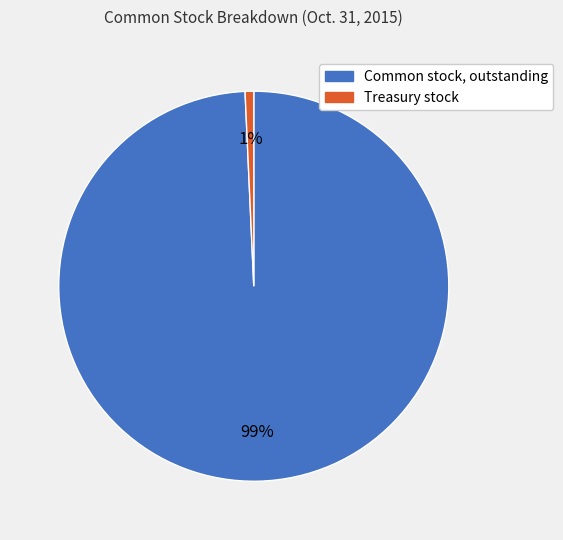

Combined, do Treasury stock and Common stock, outstanding account for over 50%?

Yes